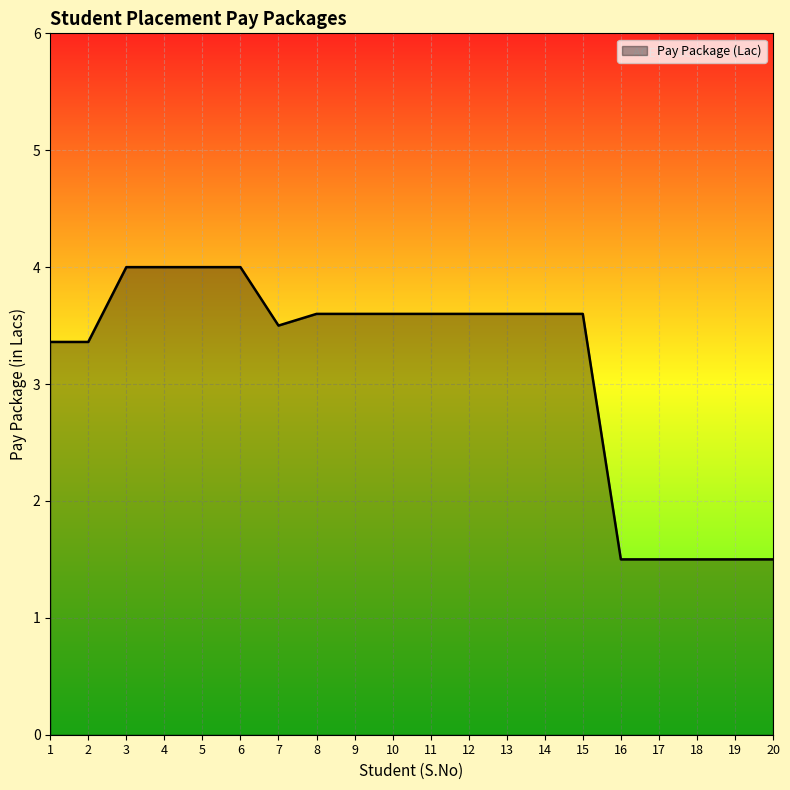

The chart shows a value of 1.5 at 18. True or false?

True